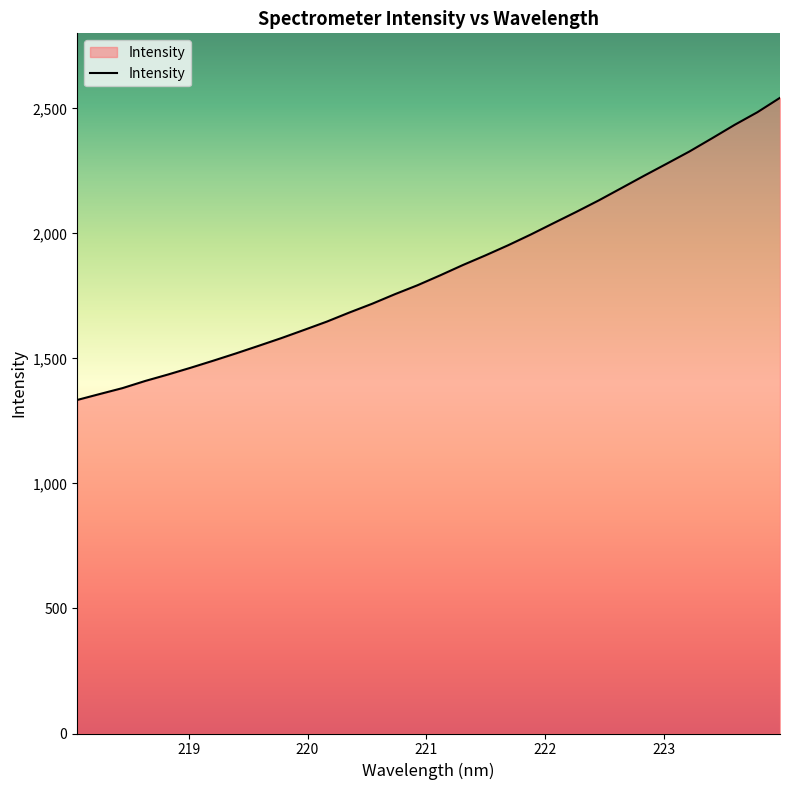

What is the maximum value shown in the chart?

2542.2